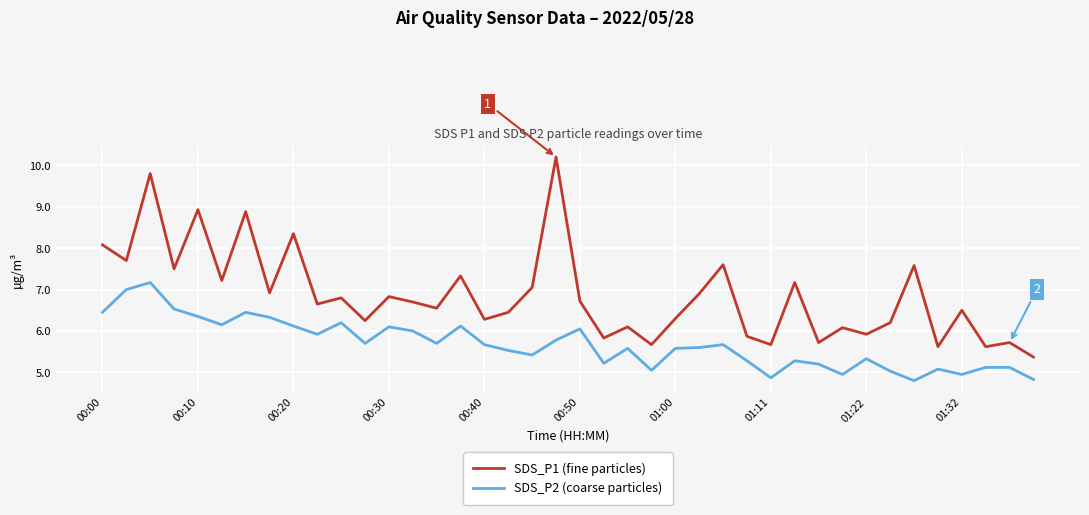

True or false: SDS_P2 (coarse particles) and SDS_P1 (fine particles) cross at least once.

False